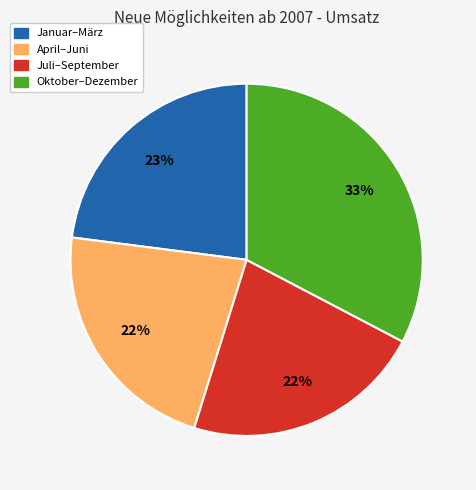

Is there any slice that represents more than half of the pie?

No